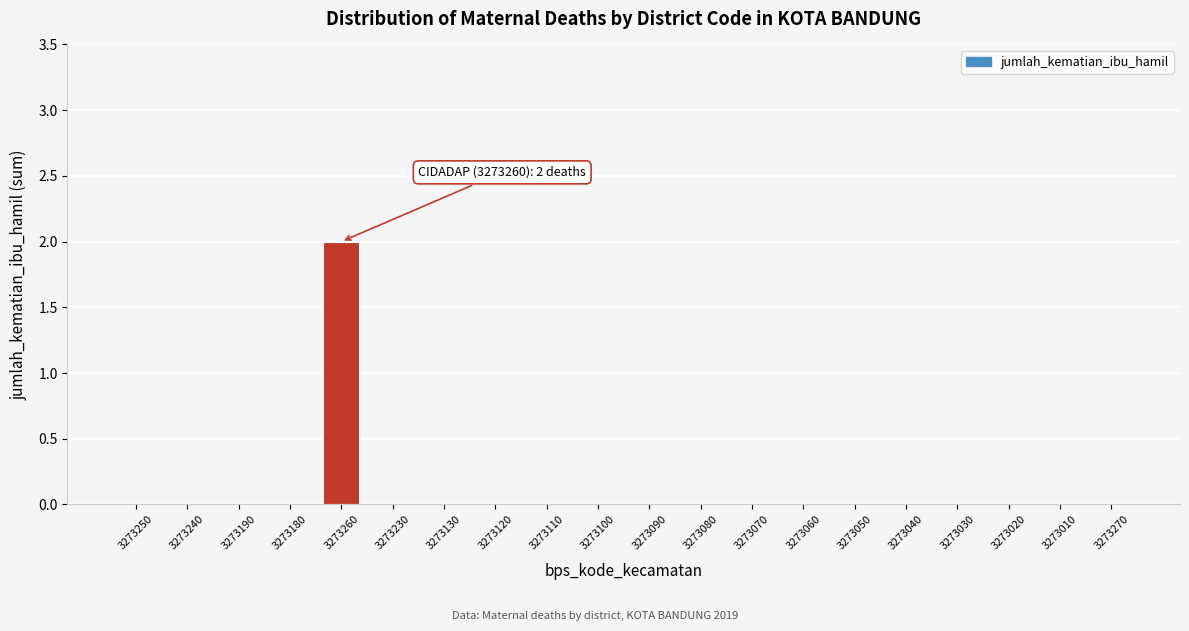

Reading left to right, what are all the values shown in this chart?

3273250=0	3273240=0	3273190=0	3273180=0	3273260=2	3273230=0	3273130=0	3273120=0	3273110=0	3273100=0	3273090=0	3273080=0	3273070=0	3273060=0	3273050=0	3273040=0	3273030=0	3273020=0	3273010=0	3273270=0